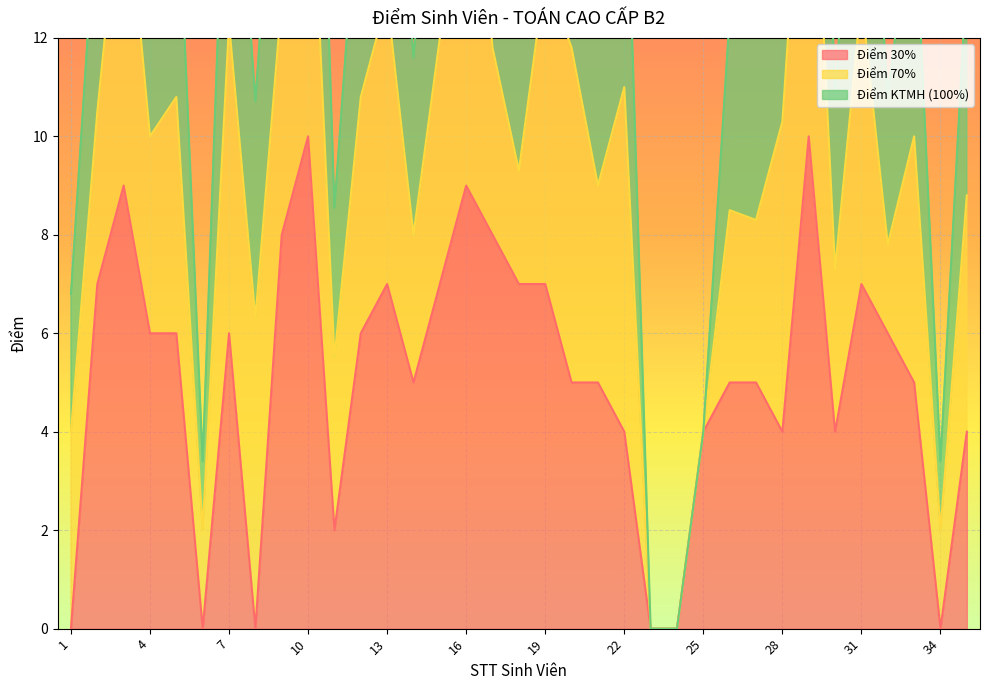

The value of Điểm 30% at 1 is 0.0. True or false?

True